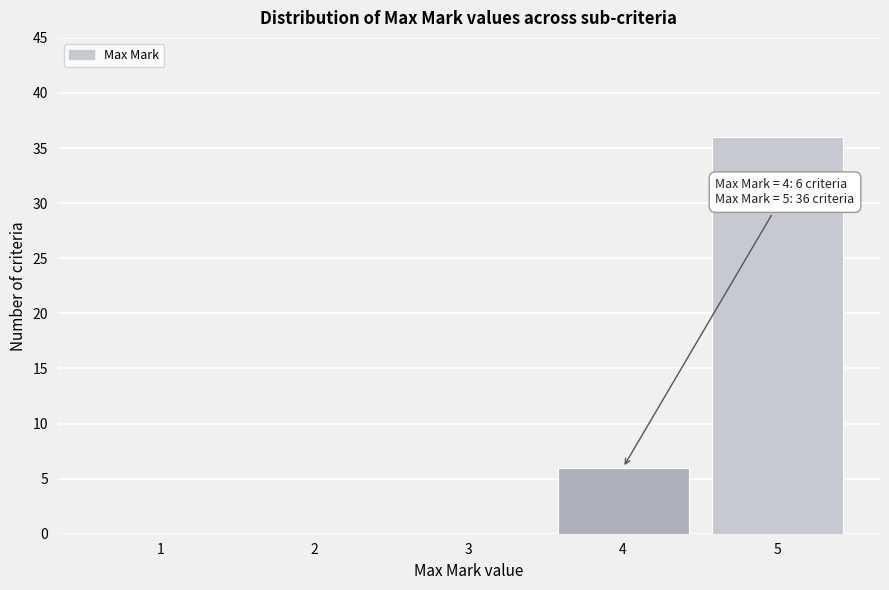

Reading right to left, what are all the values shown in this chart?

5=36	4=6	3=0	2=0	1=0